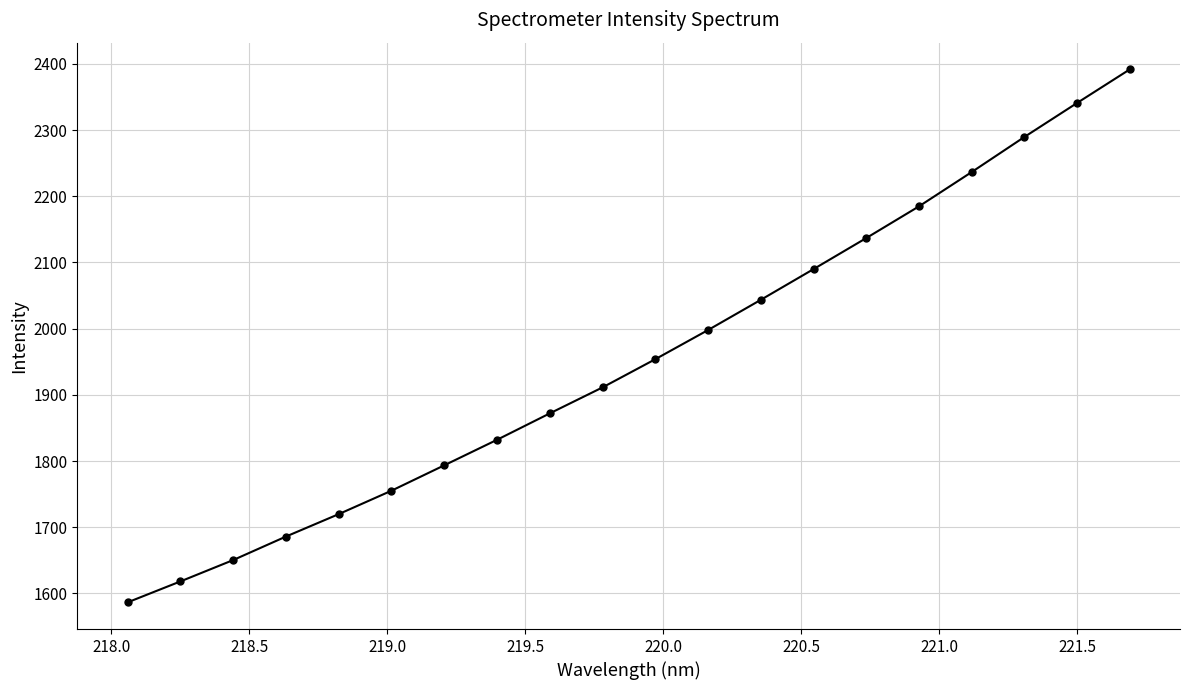

What is the value of the 2nd point from the left?

1618.1